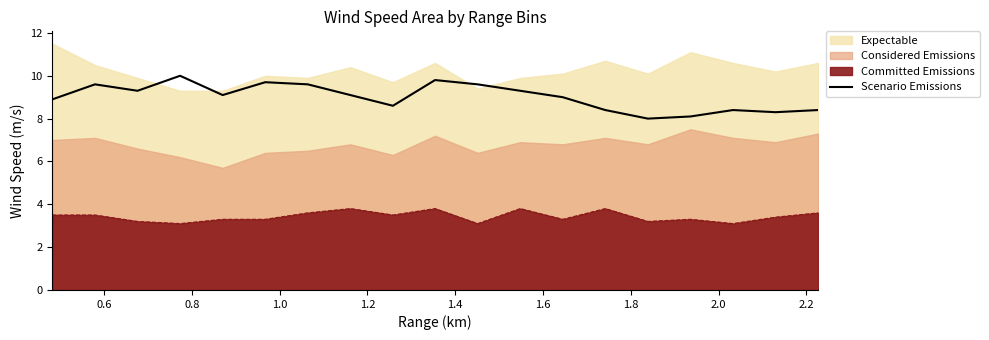

True or false: Committed Emissions and Scenario Emissions cross at least once.

False